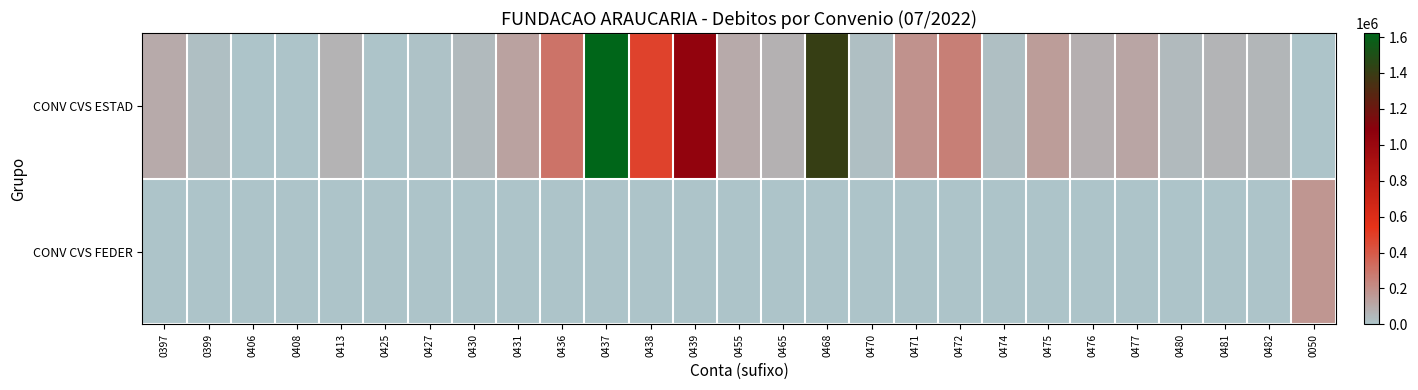

Rank the series by their maximum value, from highest to lowest.

CONV CVS ESTAD, CONV CVS FEDER